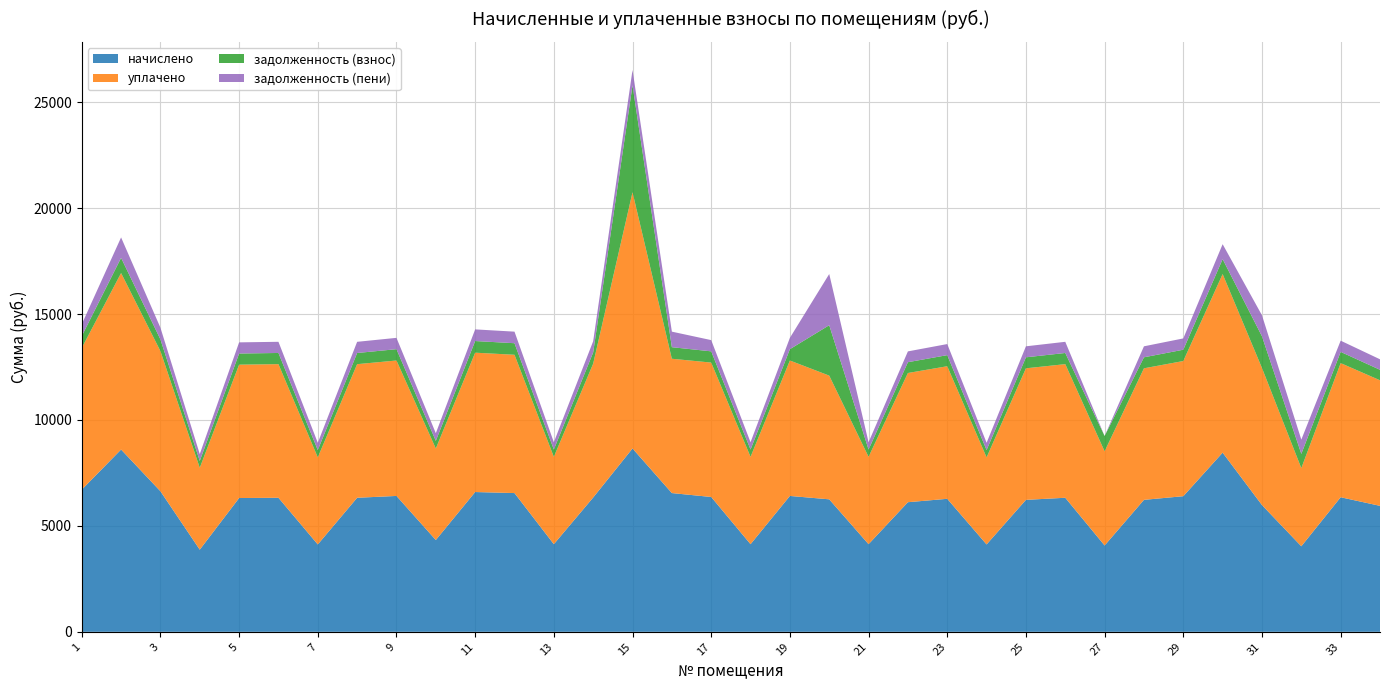

Reading left to right, what are all the values shown in this chart?

начислено: 1=6710.0	2=8606.0	3=6636.1	4=3878.3	5=6316.1	6=6328.3	7=4124.5	8=6328.3	9=6414.6	10=4333.8	11=6599.3	12=6550.0	13=4136.9	14=6340.7	15=8655.4	16=6550.0	17=6365.3	18=4136.9	19=6414.6	20=6254.5	21=4136.9	22=6119.0	23=6279.1	24=4124.5	25=6229.9	26=6328.3	27=4075.3	28=6229.9	29=6402.2	30=8458.3	31=5983.7	32=4038.4	33=6353.0	34=5946.7
уплачено: 1=6688.8	2=8332.1	3=6615.1	4=3866.0	5=6296.1	6=6308.3	7=4111.5	8=6307.3	9=6394.3	10=4320.1	11=6578.4	12=6529.2	13=4123.8	14=6320.6	15=12097.2	16=6341.5	17=6345.1	18=4123.8	19=6394.3	20=5840.3	21=4123.8	22=6099.7	23=6259.2	24=4111.5	25=6210.2	26=6308.3	27=4445.8	28=6210.2	29=6382.0	30=8431.5	31=6470.7	32=3689.0	33=6332.9	34=5927.9
задолженность (взнос): 1=559.2	2=717.2	3=553.0	4=323.2	5=526.3	6=527.4	7=343.7	8=527.4	9=534.5	10=361.1	11=549.9	12=545.8	13=344.7	14=528.4	15=5049.0	16=545.8	17=530.4	18=344.7	19=534.5	20=2379.5	21=344.7	22=509.9	23=523.3	24=344.8	25=519.2	26=527.4	27=723.0	28=519.2	29=533.5	30=704.9	31=1495.9	32=673.1	33=529.4	34=495.6
задолженность (пени): 1=559.2	2=963.8	3=553.0	4=323.2	5=526.3	6=527.4	7=343.7	8=527.4	9=534.5	10=361.1	11=549.9	12=545.8	13=344.7	14=528.4	15=721.3	16=733.5	17=530.4	18=344.7	19=534.5	20=2417.0	21=344.7	22=509.9	23=523.3	24=343.7	25=519.2	26=527.4	27=0.0	28=519.2	29=533.5	30=704.9	31=992.7	32=673.1	33=529.4	34=495.6